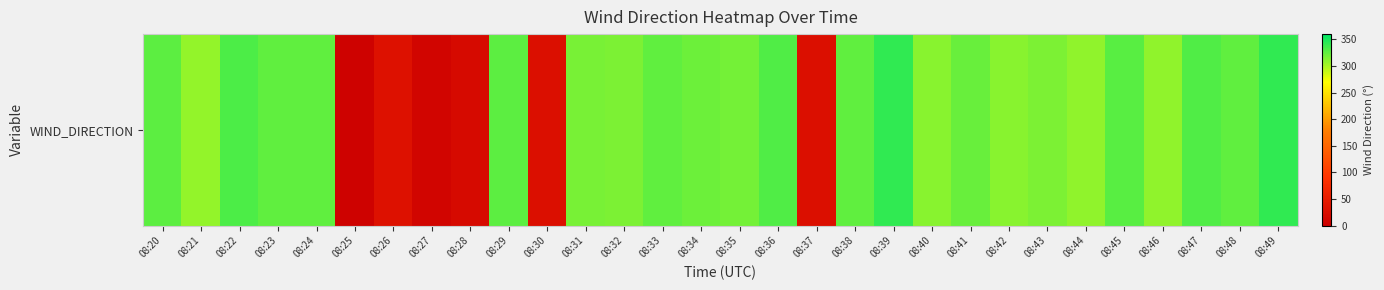

List the labels in order of value, smallest first.

08:25, 08:27, 08:28, 08:37, 08:30, 08:26, 08:21, 08:46, 08:44, 08:40, 08:42, 08:43, 08:32, 08:31, 08:35, 08:34, 08:41, 08:23, 08:33, 08:38, 08:48, 08:24, 08:20, 08:29, 08:45, 08:36, 08:47, 08:22, 08:39, 08:49